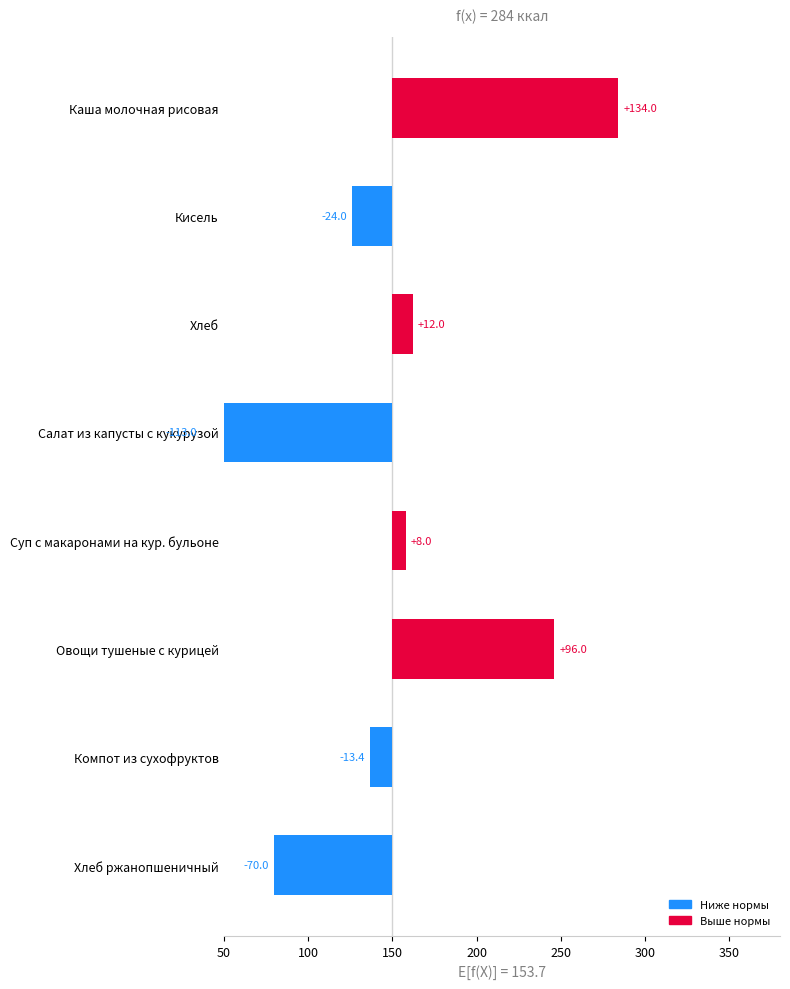

What is the label of the 8th bar from the left?

Хлеб ржанопшеничный